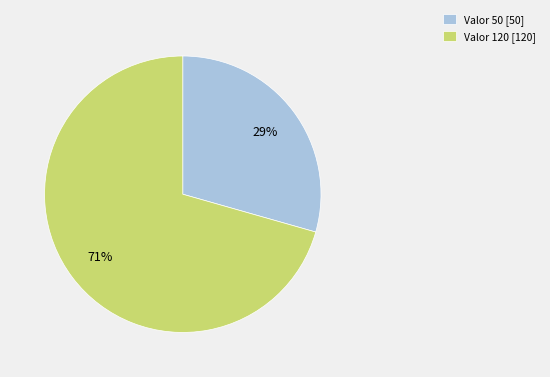

Combined, do Valor 120 [120] and Valor 50 [50] account for over 50%?

Yes